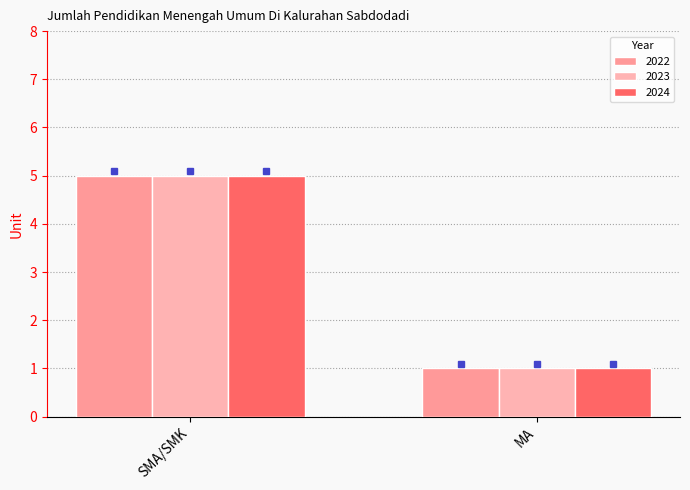

What is the smallest value displayed?

1